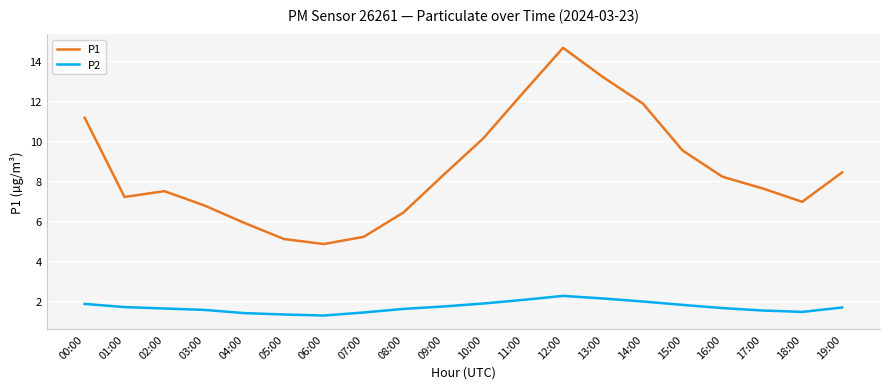

The value of P1 at 14:00 is 11.9. True or false?

True